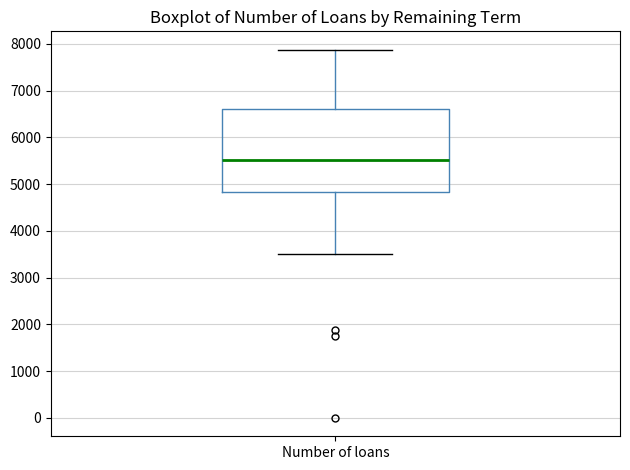

Read this box plot against the y-axis: the position of the median line, the range covered by the box, and the ends of both whiskers. The values are not printed on the chart, so give them approximately, as read against the axis.

median 5500, box 4800 to 6600, whiskers 3500 to 7900